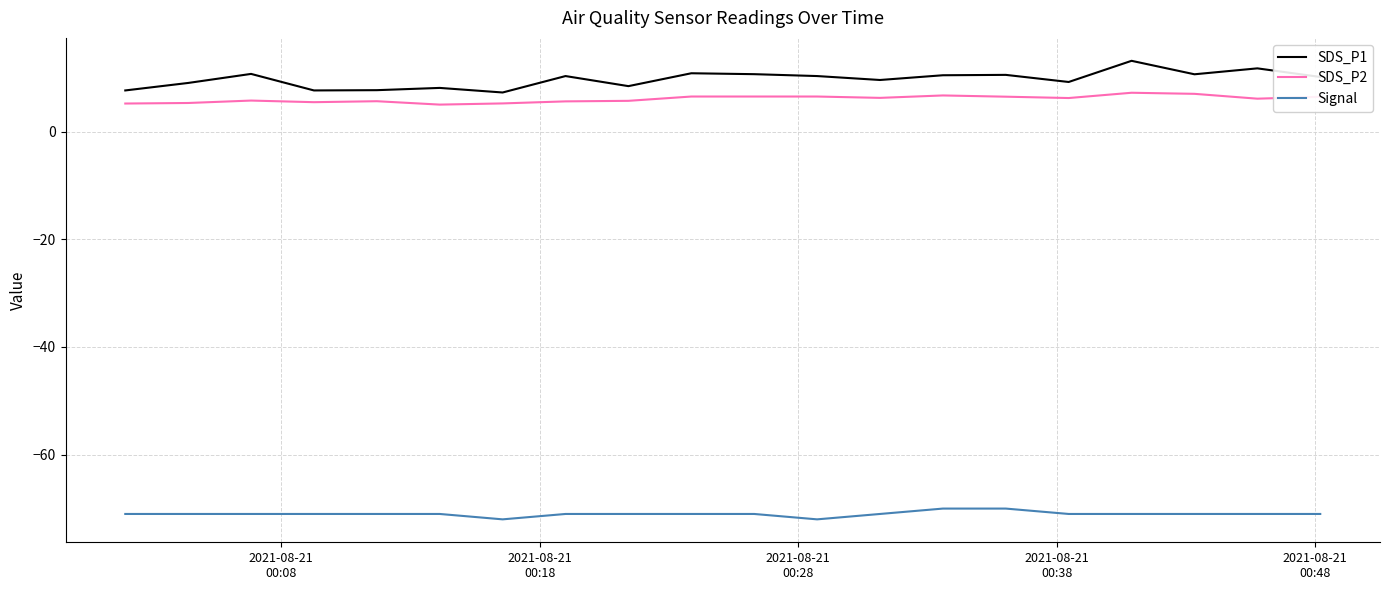

True or false: SDS_P2 and SDS_P1 intersect in this chart.

False